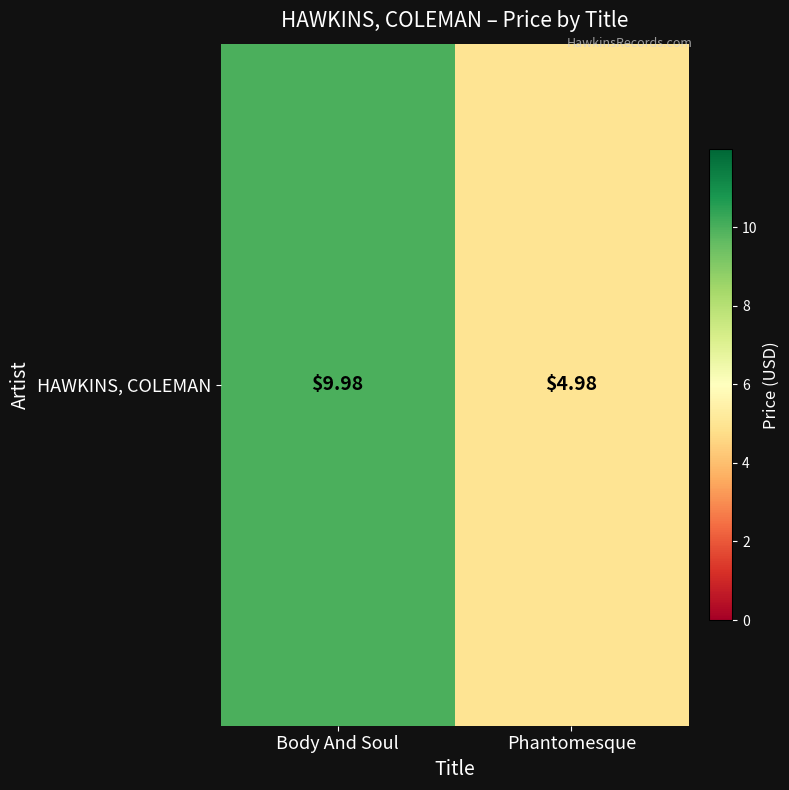

What is the difference between the maximum and minimum values?

5.0